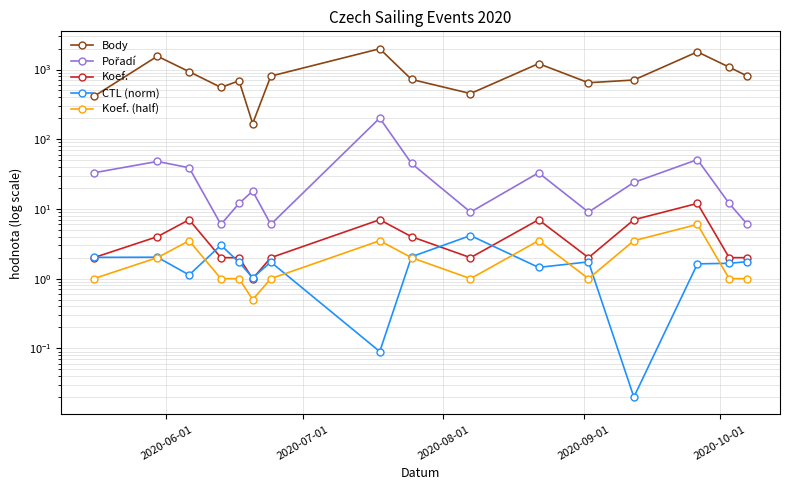

Which series has the largest range (max minus min)?

Body